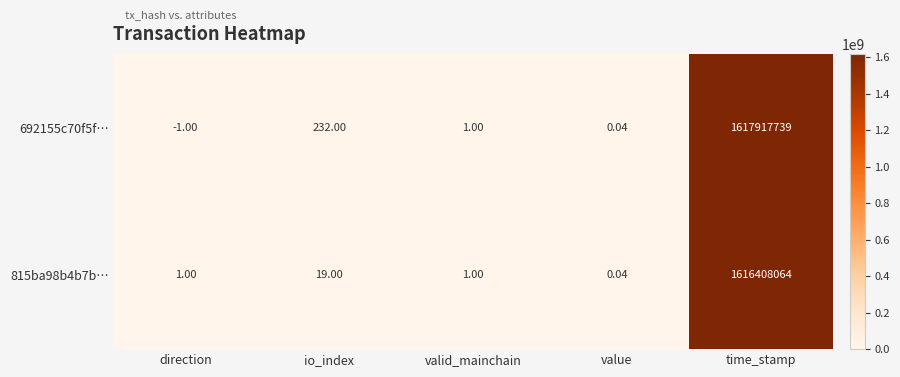

How many data points in 815ba98b4b7b… are less than 1?

1